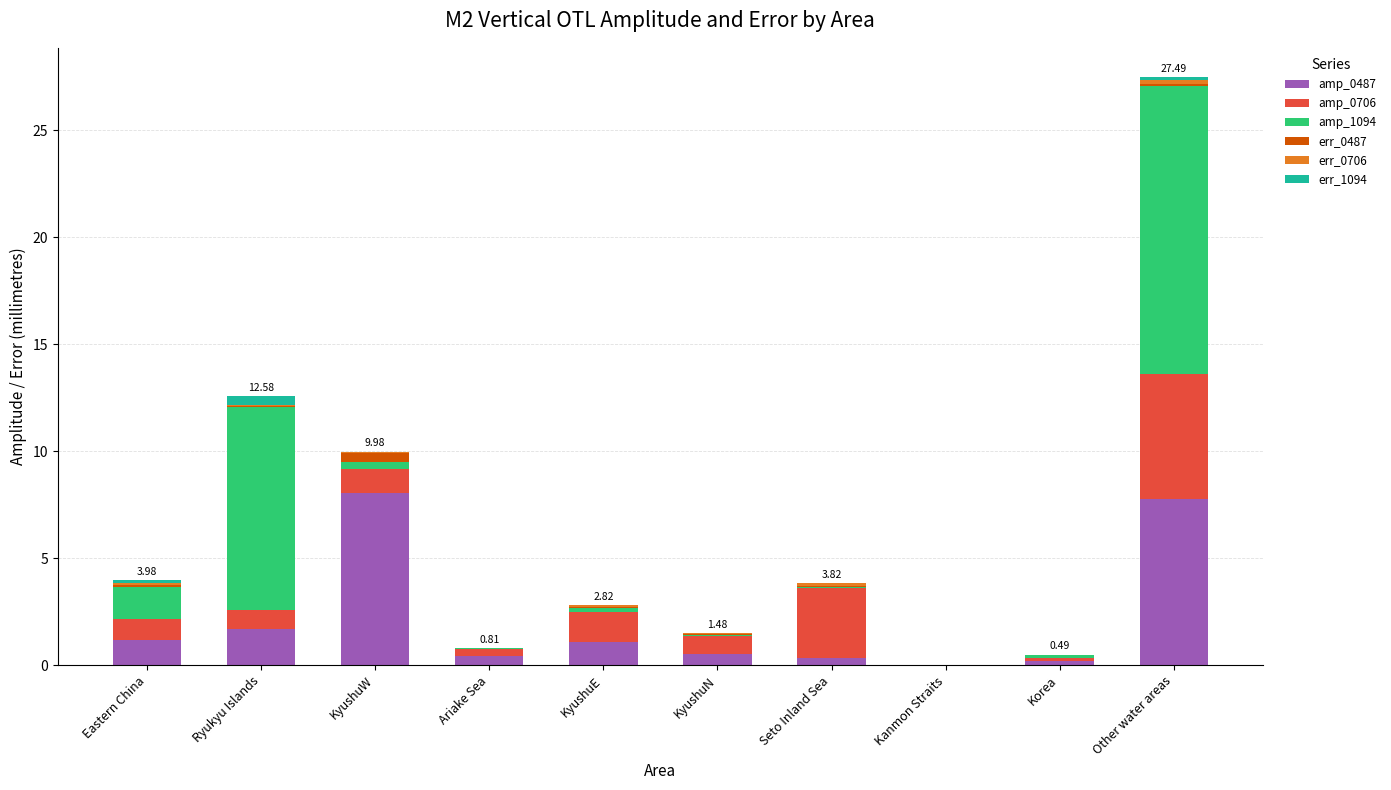

At which category is the sum across all series the highest?

Other water areas